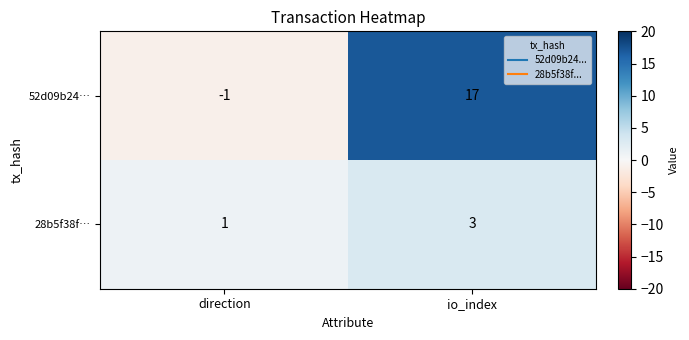

Reading left to right, extract all data points from this chart.

52d09b24…: direction=-1	io_index=17
28b5f38f…: direction=1	io_index=3